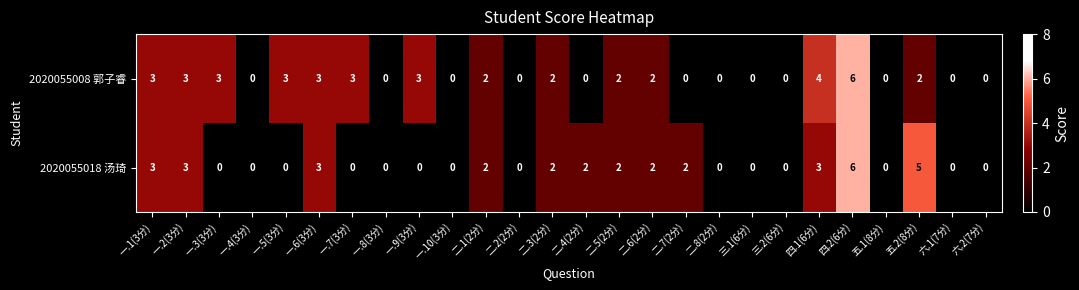

Which series has the largest total across all categories?

2020055008 郭子睿